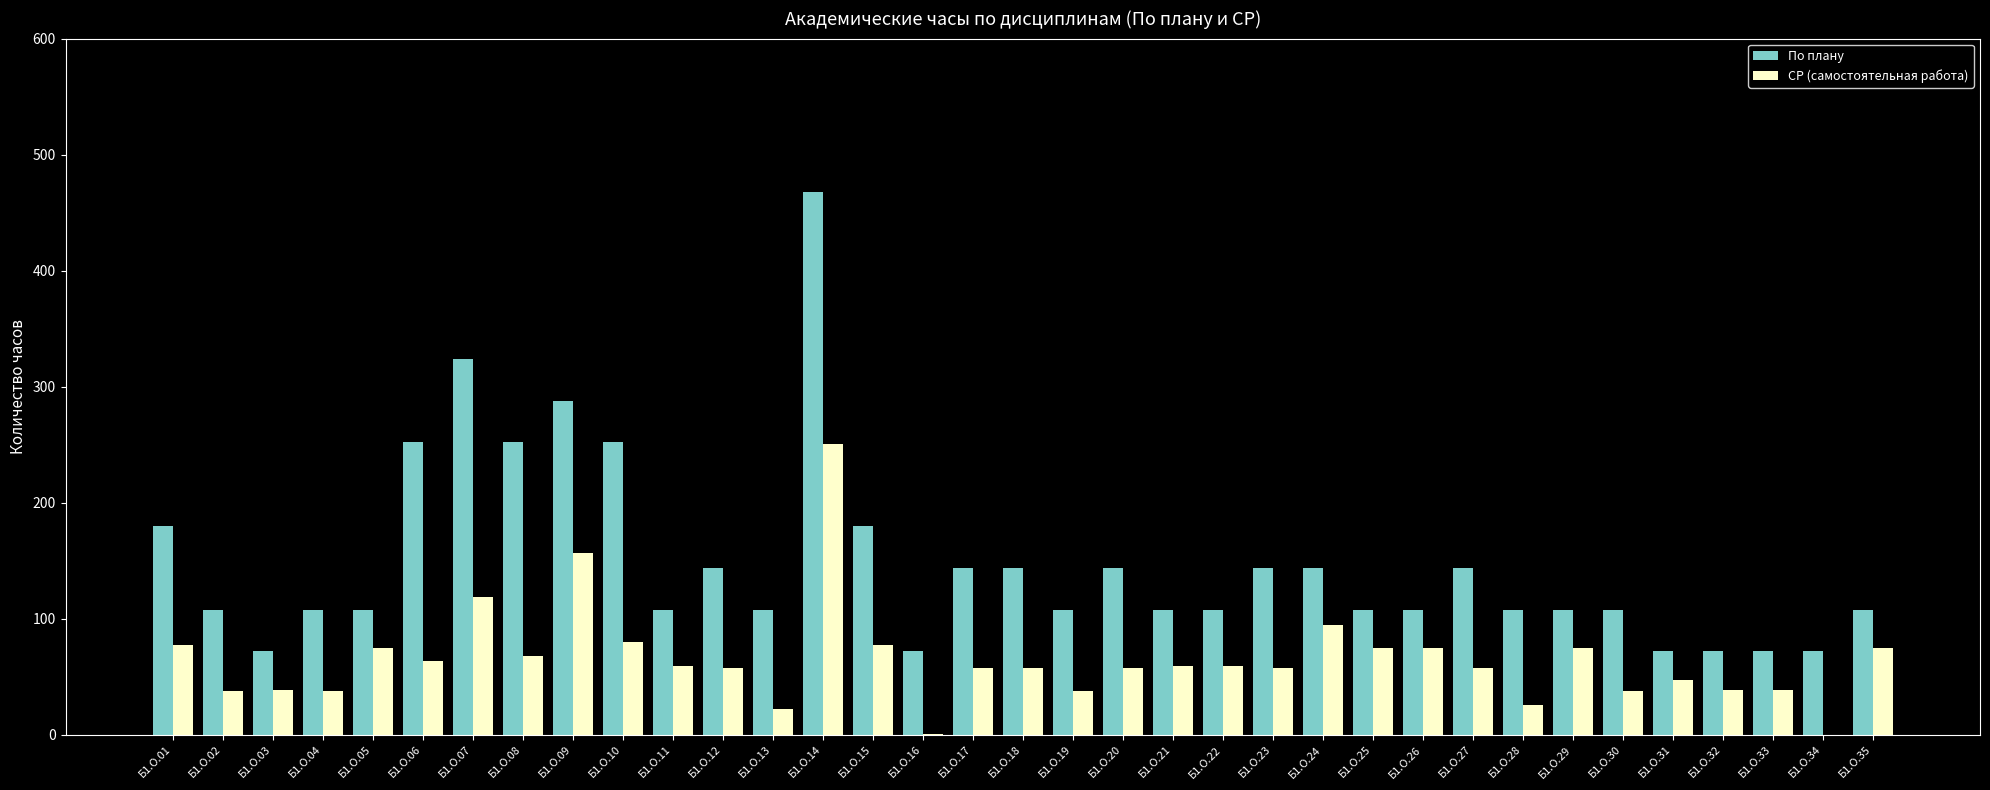

True or false: По плану has a value of 160 at Б1.О.29.

False